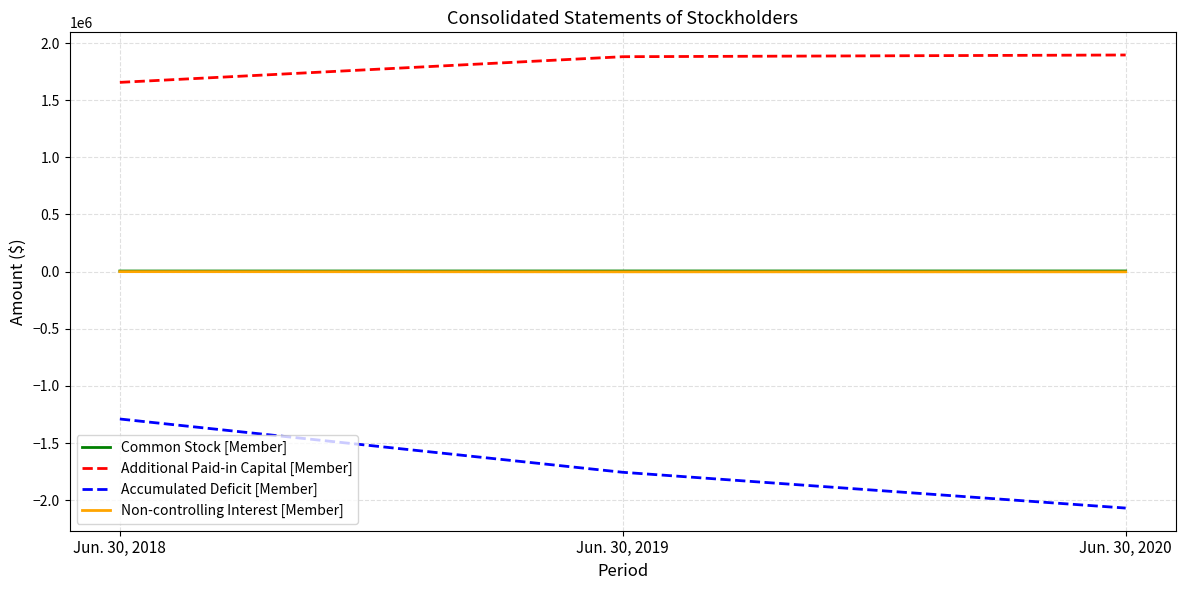

What are all the series names shown in the legend?

Common Stock [Member], Additional Paid-in Capital [Member], Accumulated Deficit [Member], Non-controlling Interest [Member]